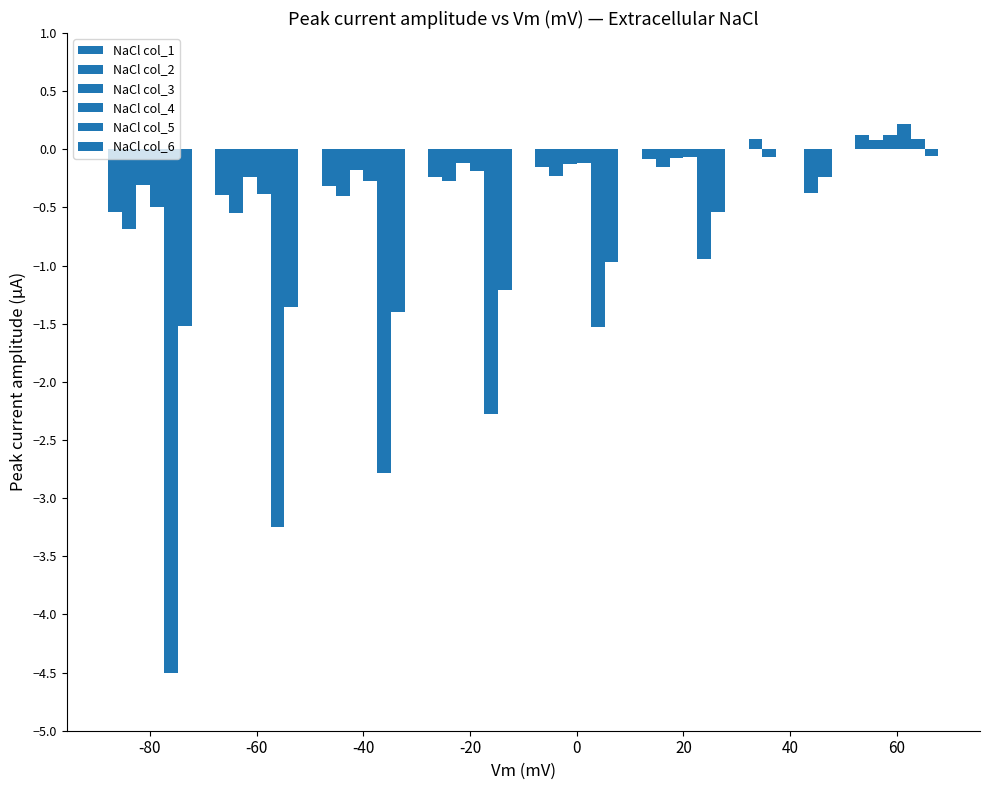

Does the chart contain stacked bars?

No